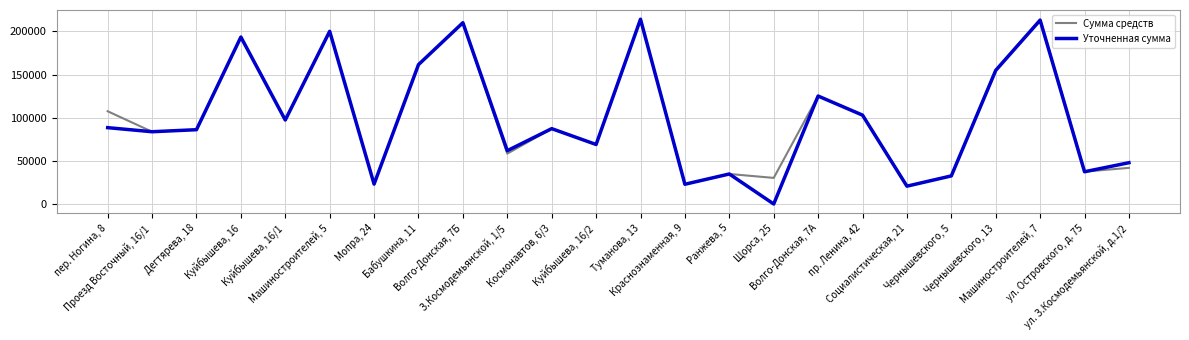

Where is Сумма средств nearest to the value 117342?

Волго-Донская, 7А